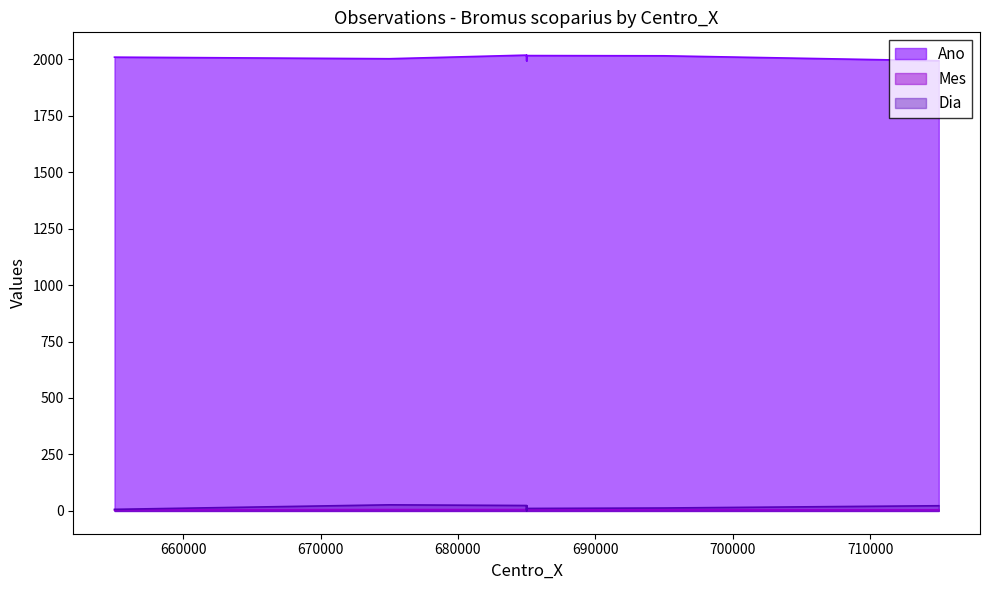

Does the chart display data point markers on the line(s)?

No